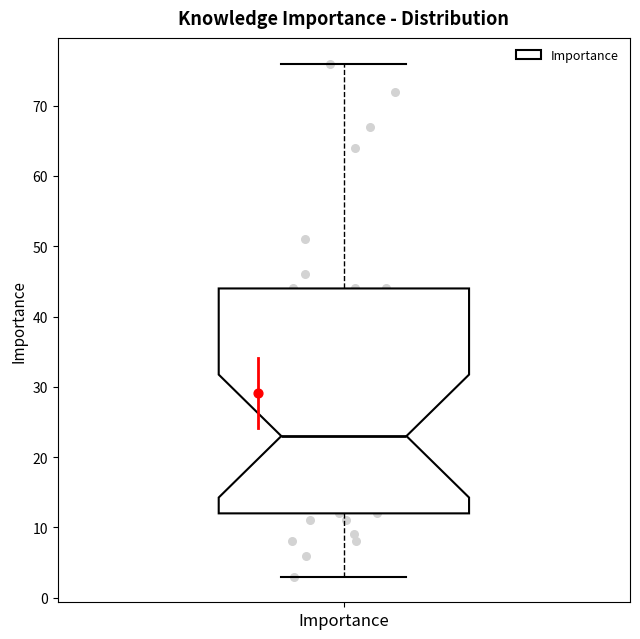

Where does the upper whisker of the box for Importance end on the y-axis? The values are not printed on the chart, so give them approximately, as read against the axis.

76